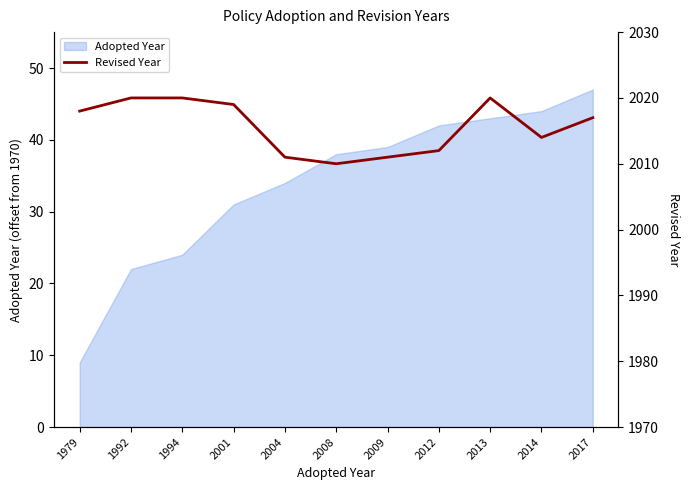

What is the maximum value shown in the chart?

2020